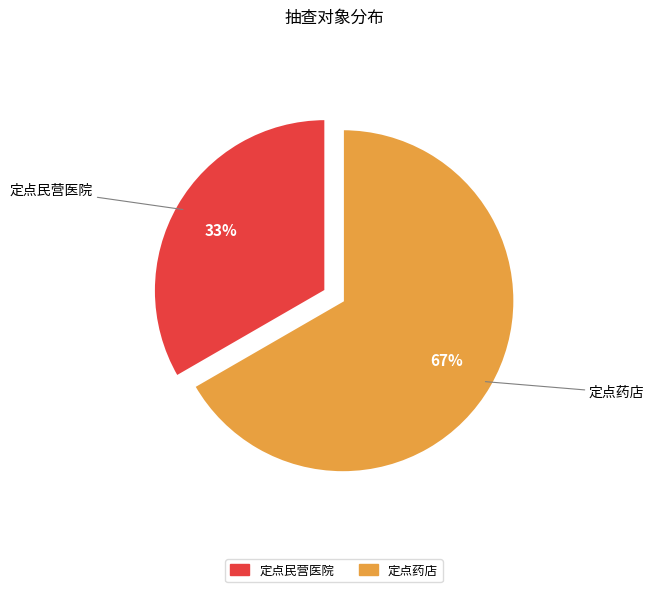

The 定点药店 slice represents 67% of the pie. True or false?

True